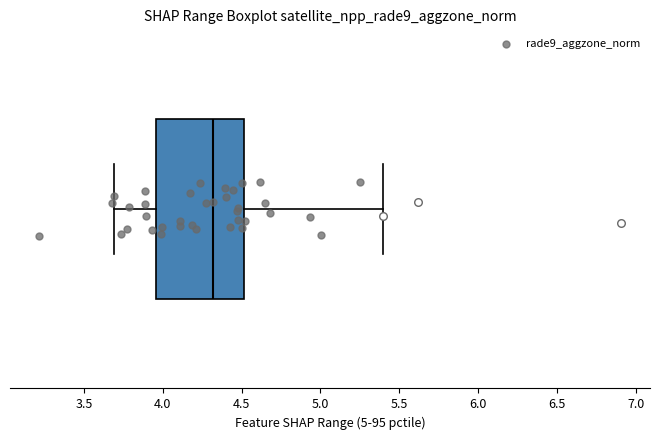

Where is the right edge of the box on the x-axis? The values are not printed on the chart, so give them approximately, as read against the axis.

4.50